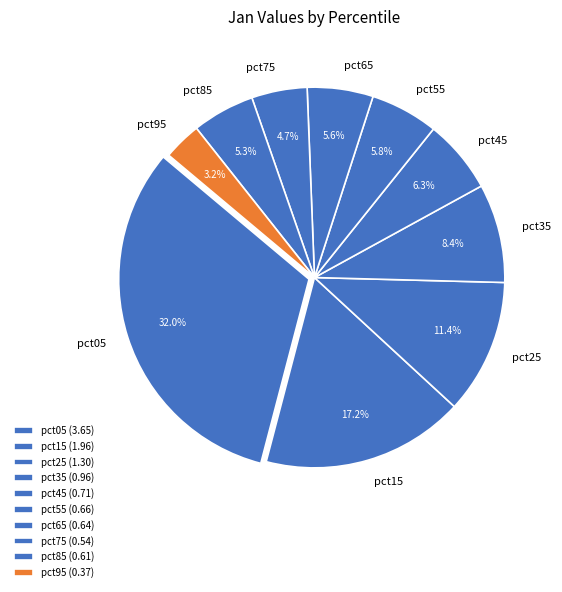

What percentage do pct35 and pct55 together represent?

14.2%